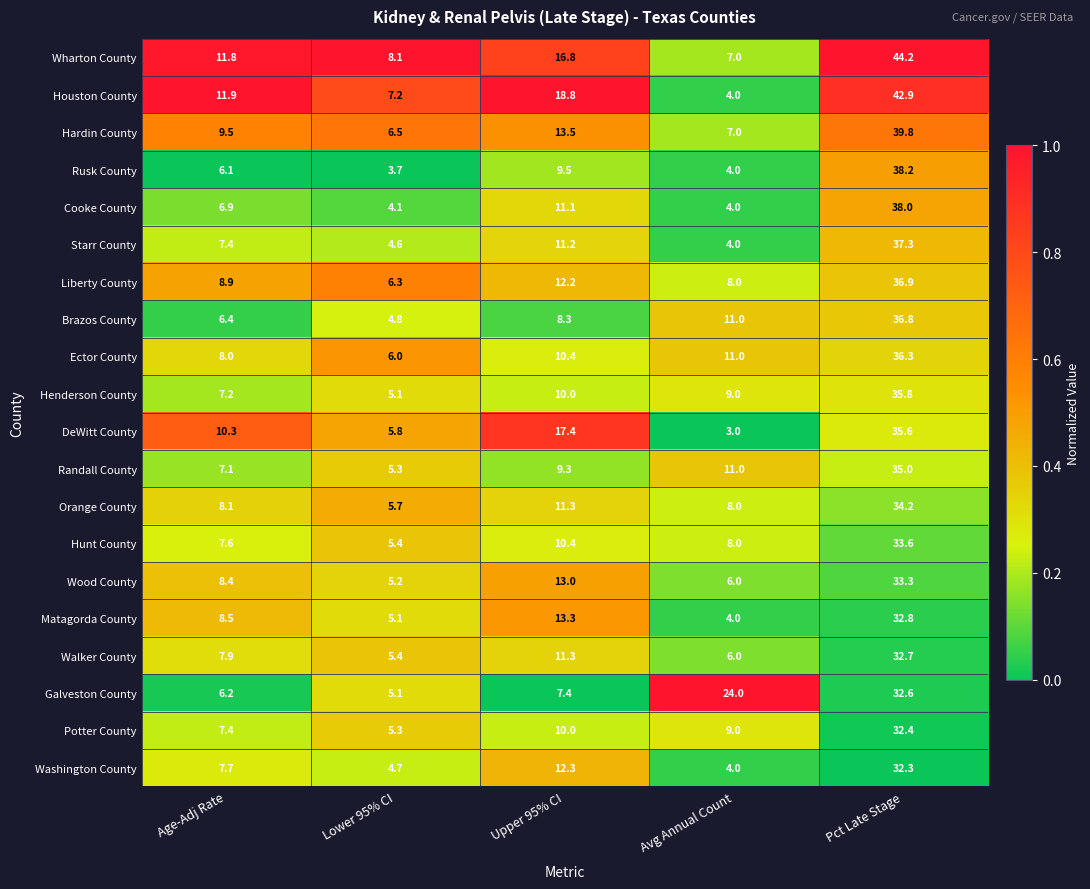

At which category is the sum across all series the highest?

Pct Late Stage